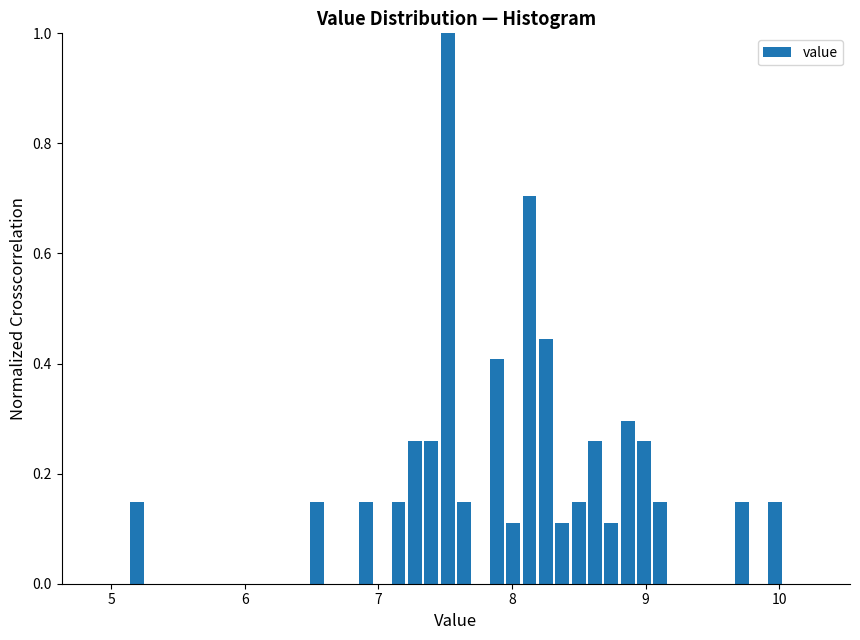

Read against the x-axis, roughly where is the centre of the tallest bar?

7.5